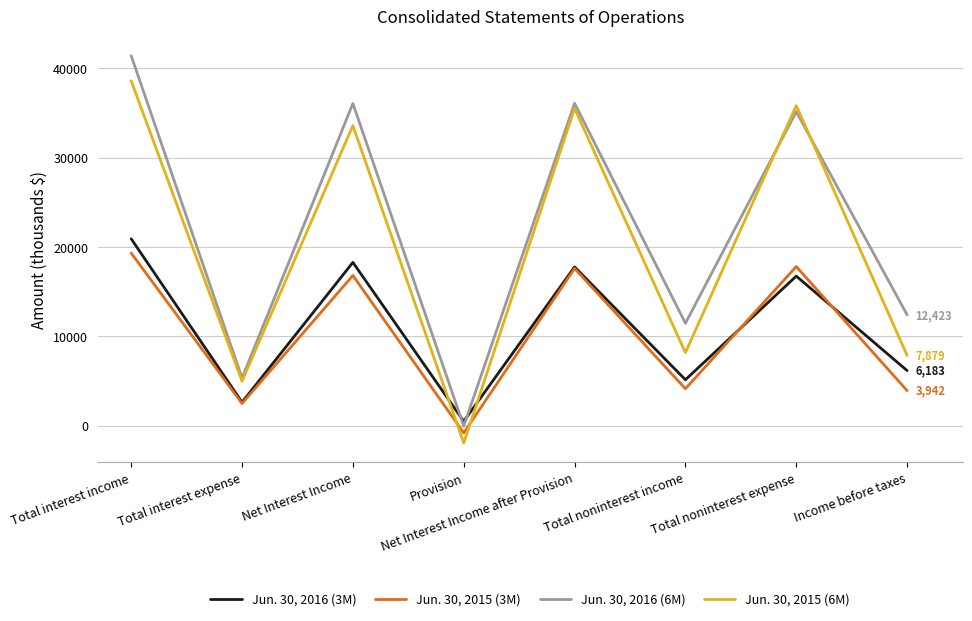

What is the average value of the Jun. 30, 2016 (3M) series?

11032